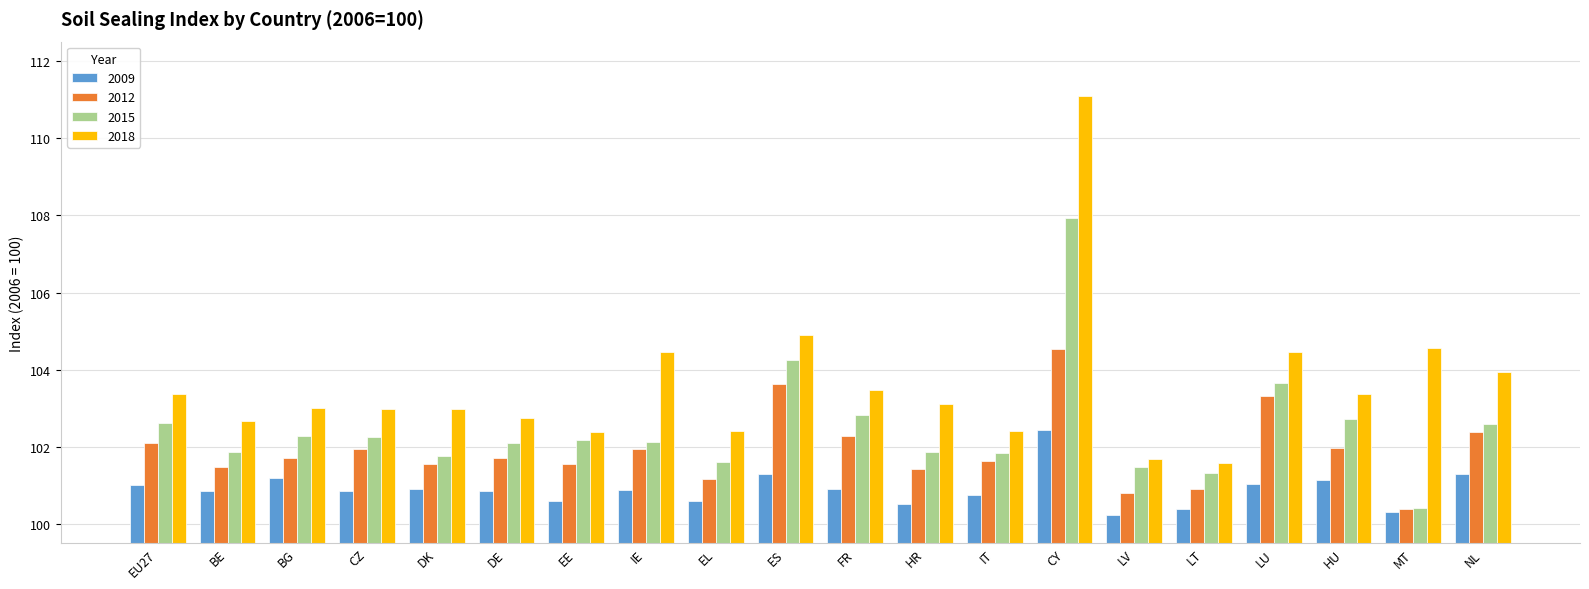

List the series in order of their overall mean, lowest first.

2009, 2012, 2015, 2018